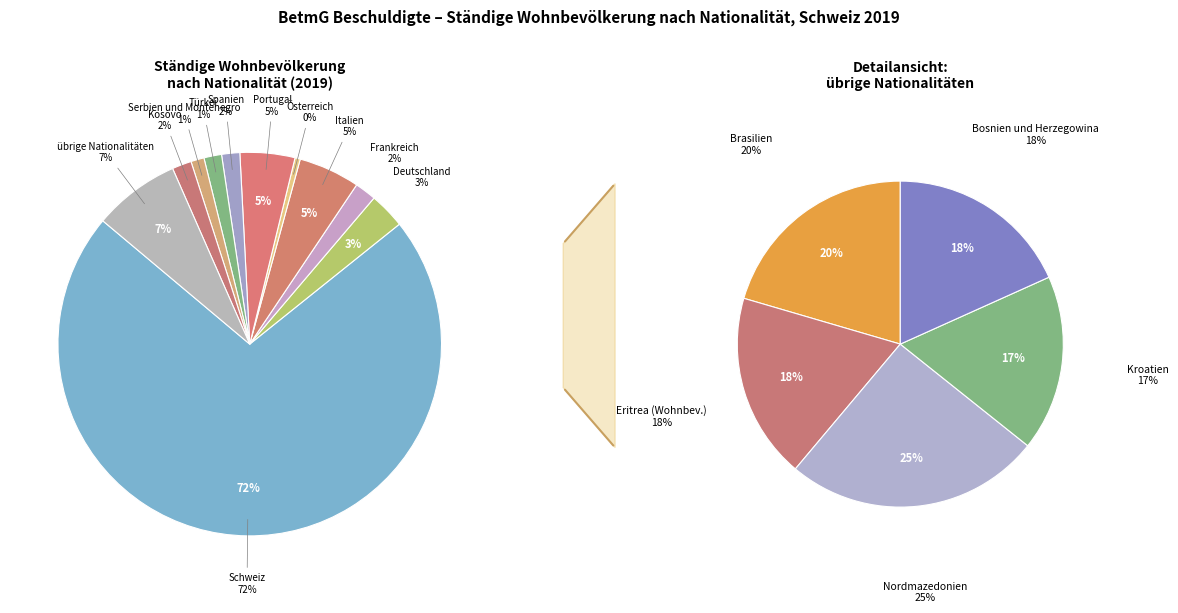

Which slice is the largest?

Schweiz